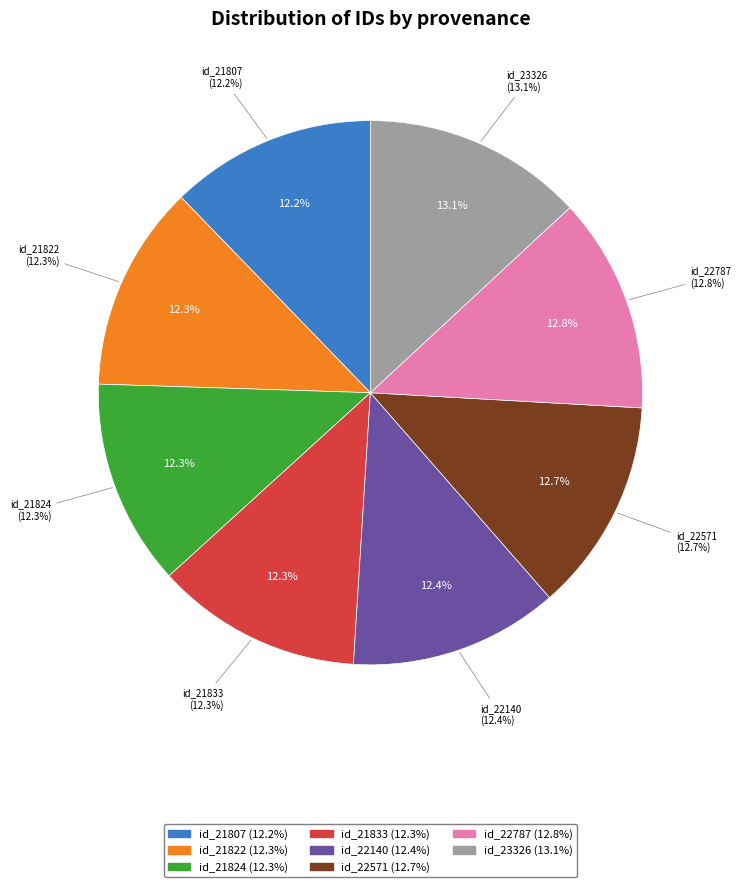

What is the change in value from id_22140 to id_22787?

+647